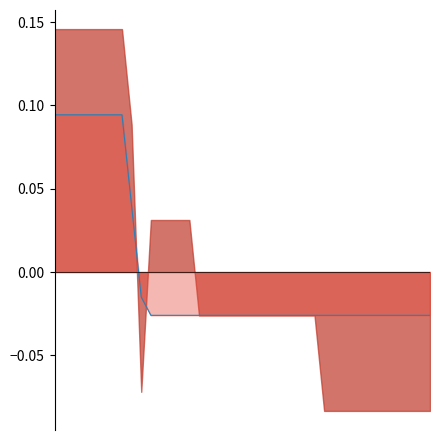

Count the number of values greater than 0.

9